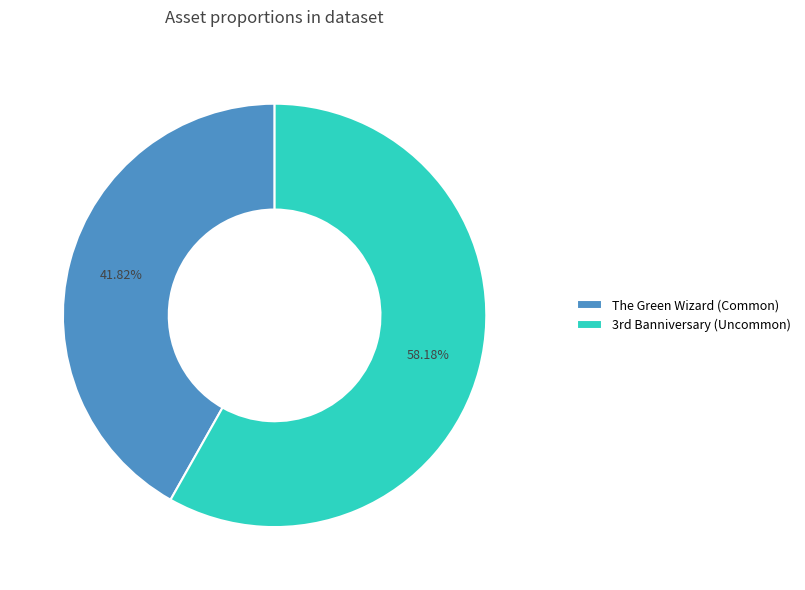

The The Green Wizard (Common) slice represents 32% of the pie. True or false?

False